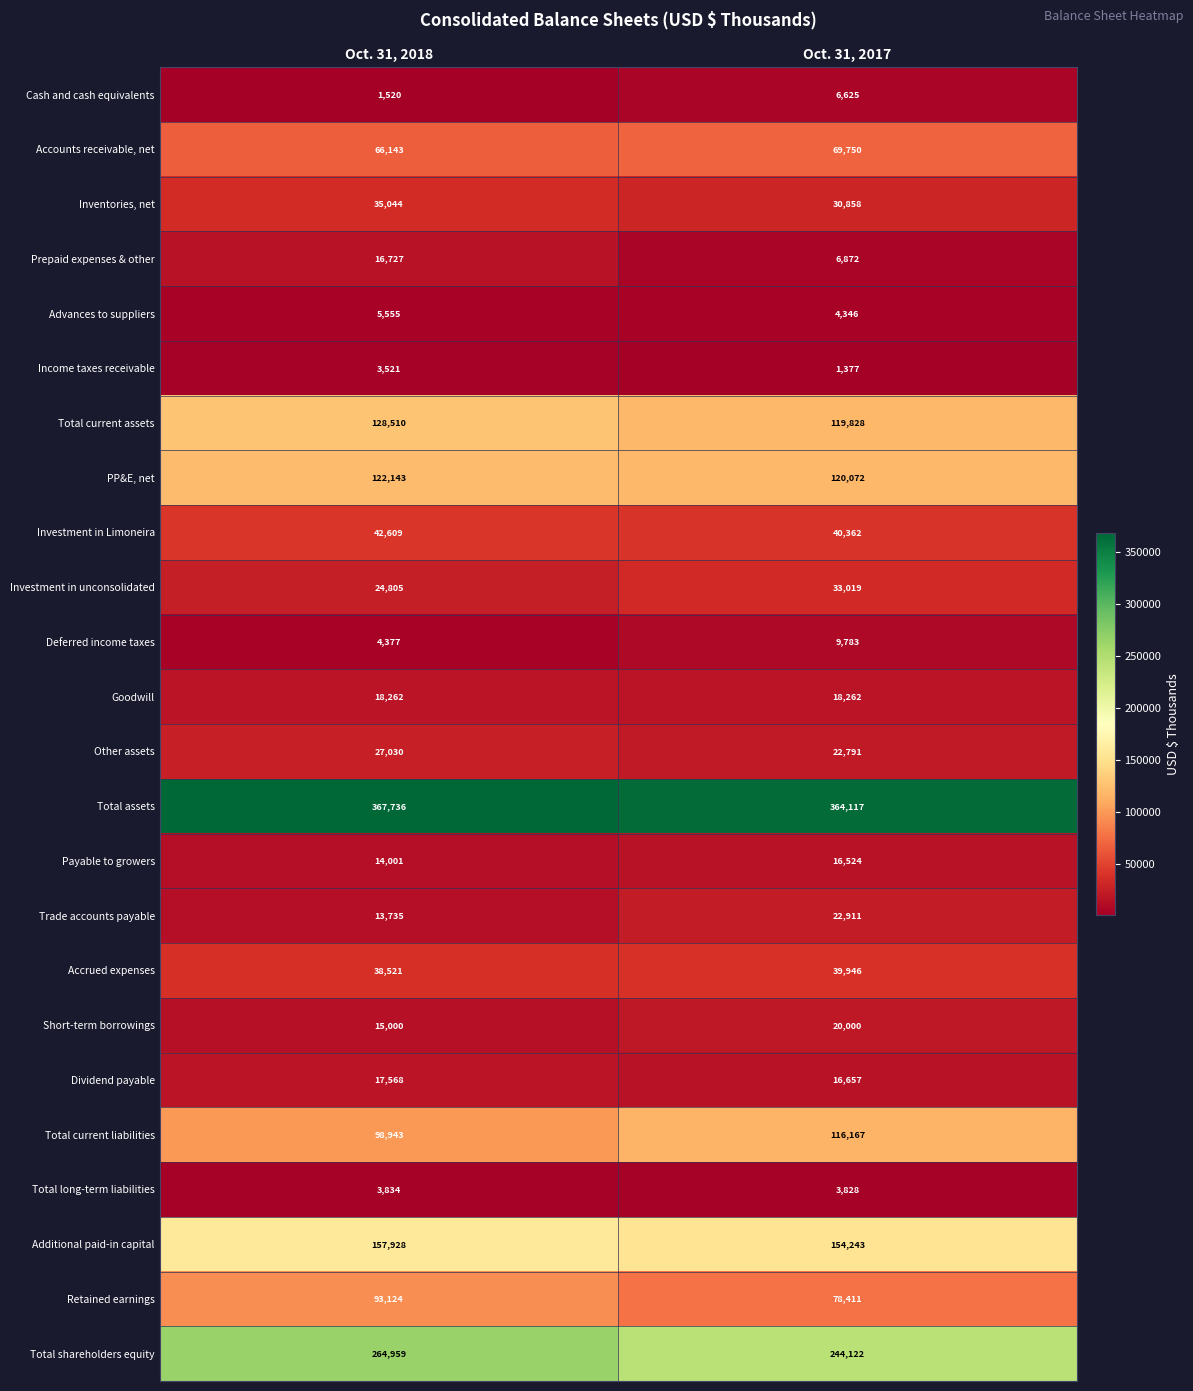

List the series in order of their peak value, lowest first.

Income taxes receivable, Total long-term liabilities, Advances to suppliers, Cash and cash equivalents, Deferred income taxes, Payable to growers, Prepaid expenses & other, Dividend payable, Goodwill, Short-term borrowings, Trade accounts payable, Other assets, Investment in unconsolidated, Inventories, net, Accrued expenses, Investment in Limoneira, Accounts receivable, net, Retained earnings, Total current liabilities, PP&E, net, Total current assets, Additional paid-in capital, Total shareholders equity, Total assets